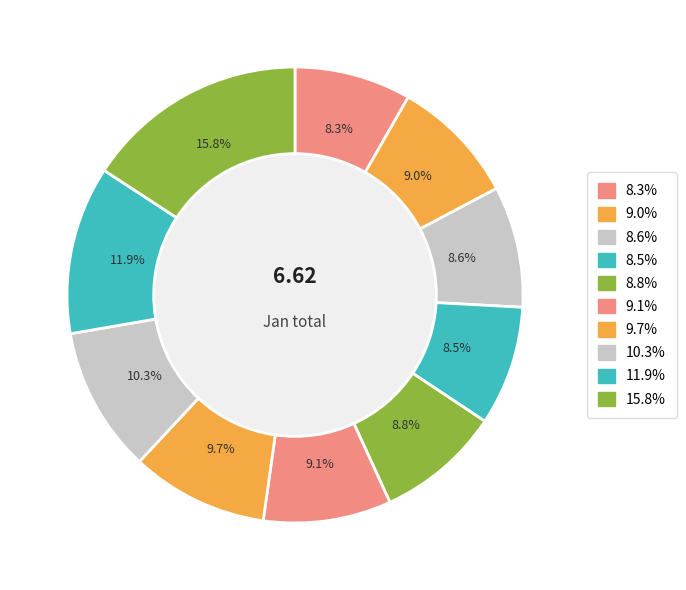

What is the total percentage of 11.9% and 8.5%?

20.4%